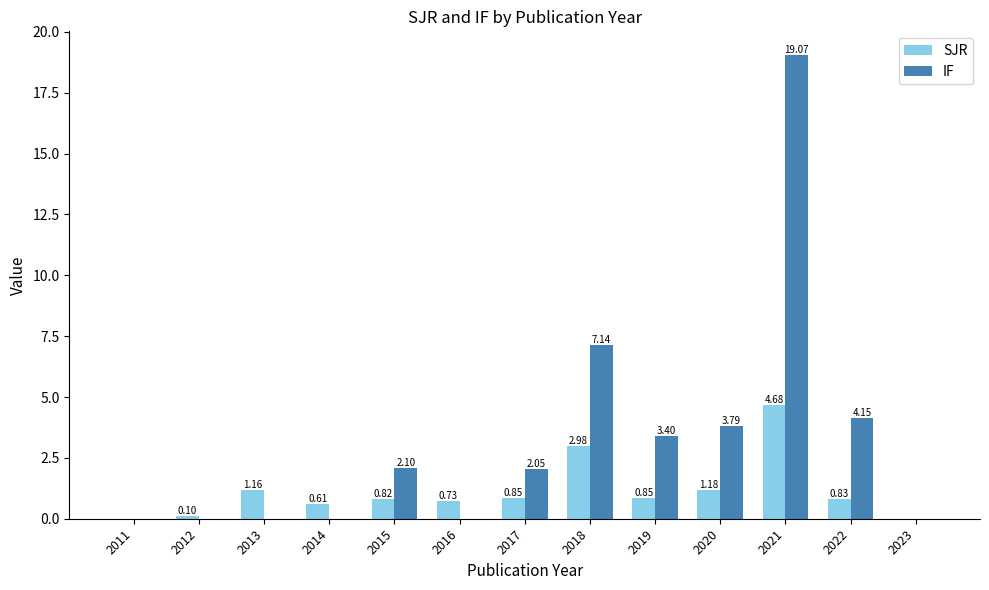

Where does the IF series first go above 2?

2015